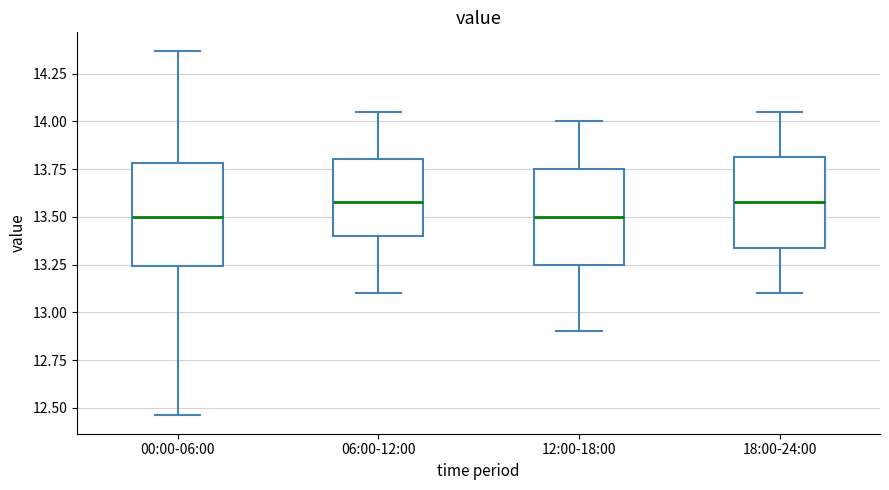

Where does the median line of the box for 00:00-06:00 sit on the y-axis? The values are not printed on the chart, so give them approximately, as read against the axis.

13.50